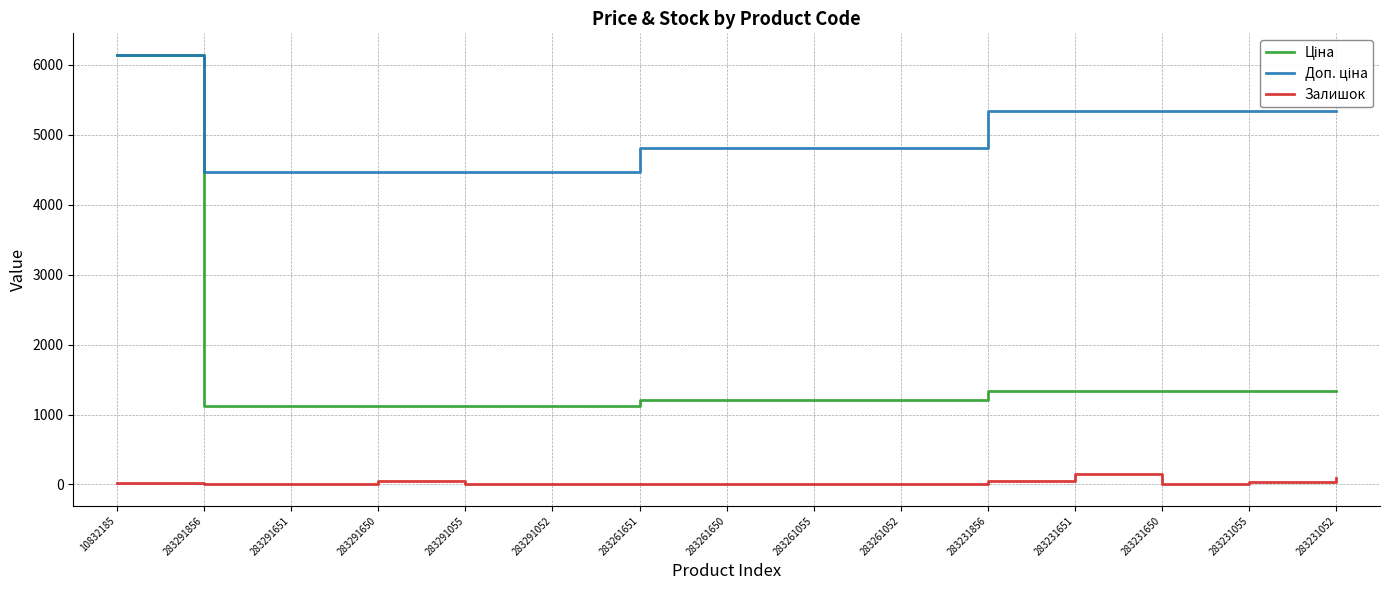

At which category is the sum across all series the highest?

10832185